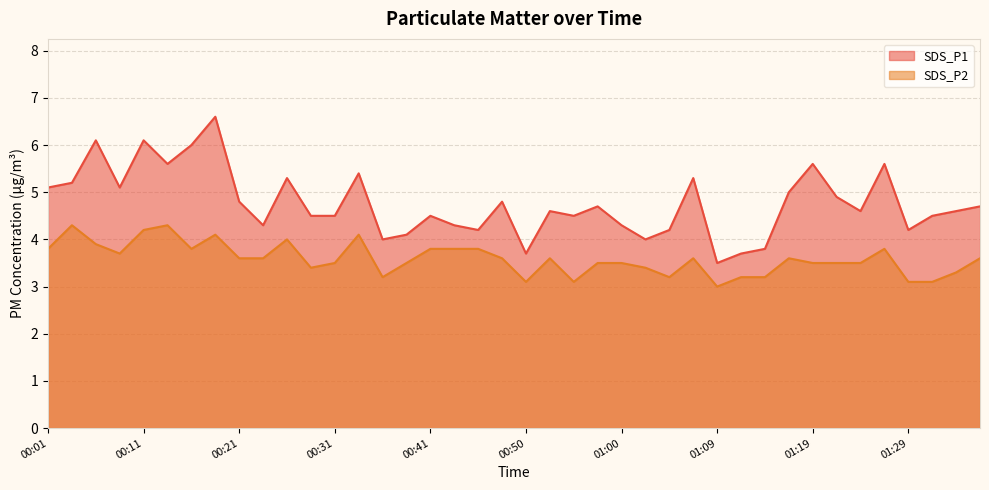

List the series in order of their overall mean, lowest first.

SDS_P2, SDS_P1